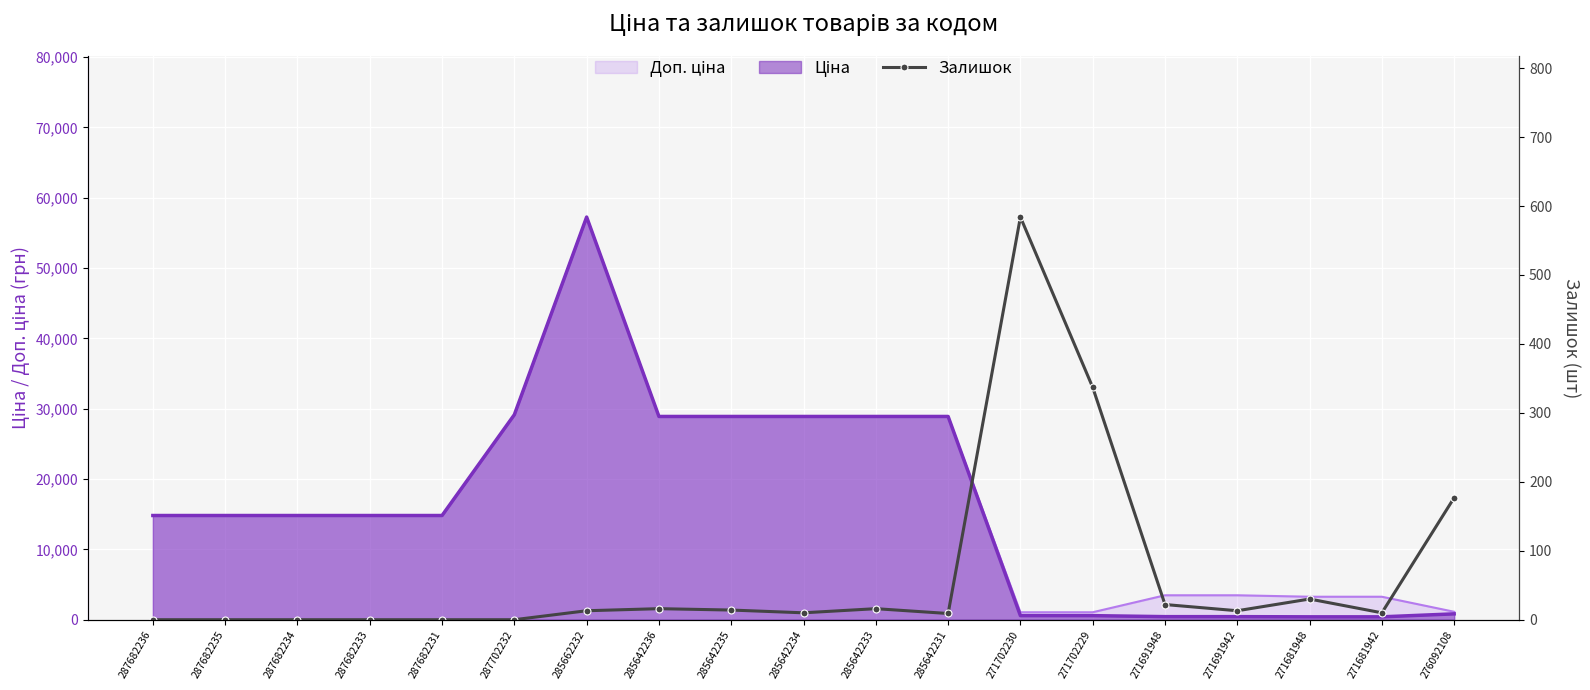

What is the approximate value at 276092108, to the nearest 10?

180